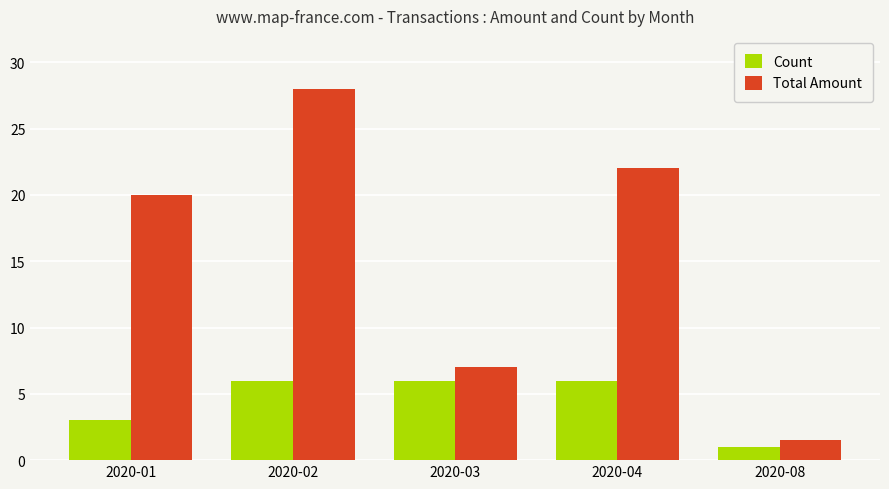

What is the value of the Total Amount bar at the 5th from the left?

1.5